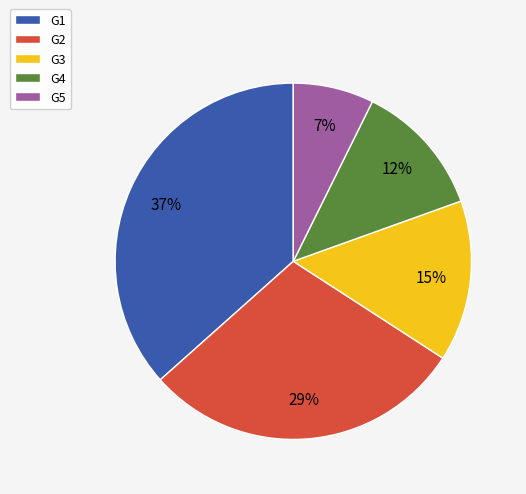

Do G3 and G4 together represent more than half of the pie?

No